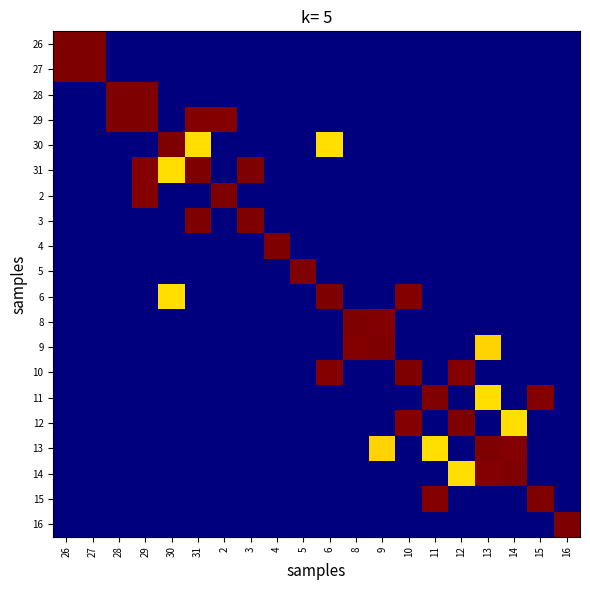

Which has a higher value, 8 or 4?

8